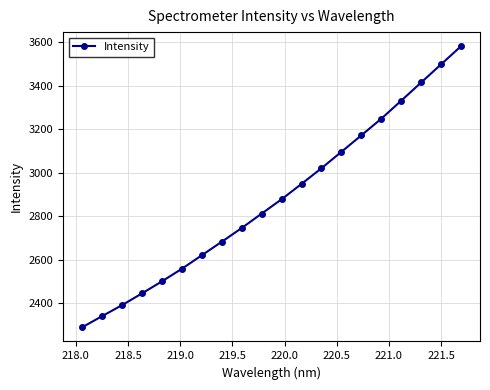

How many lines are shown in the chart?

1